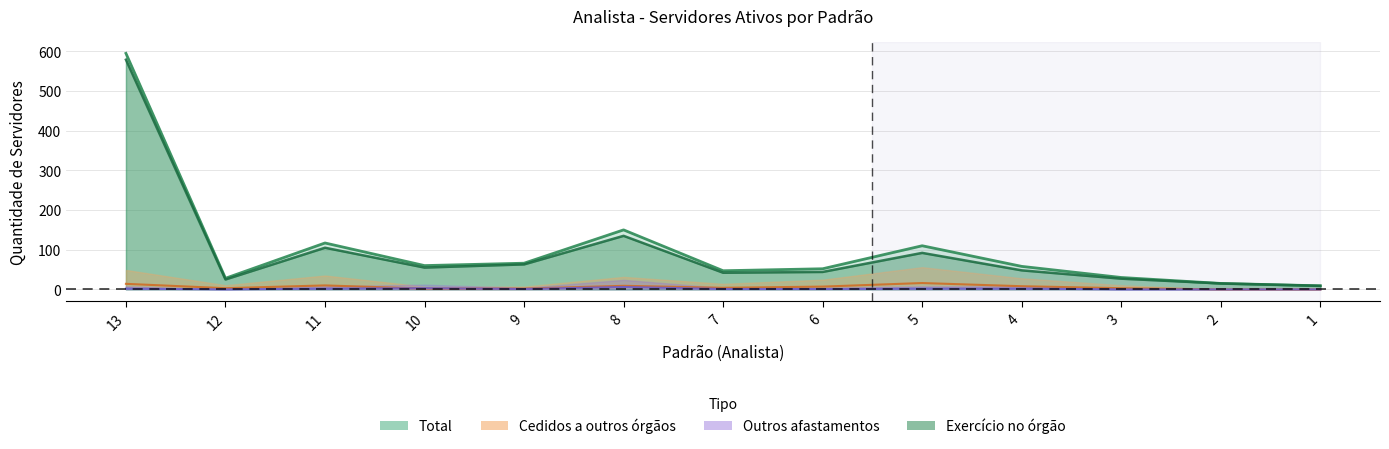

Which series has the largest range (max minus min)?

Total